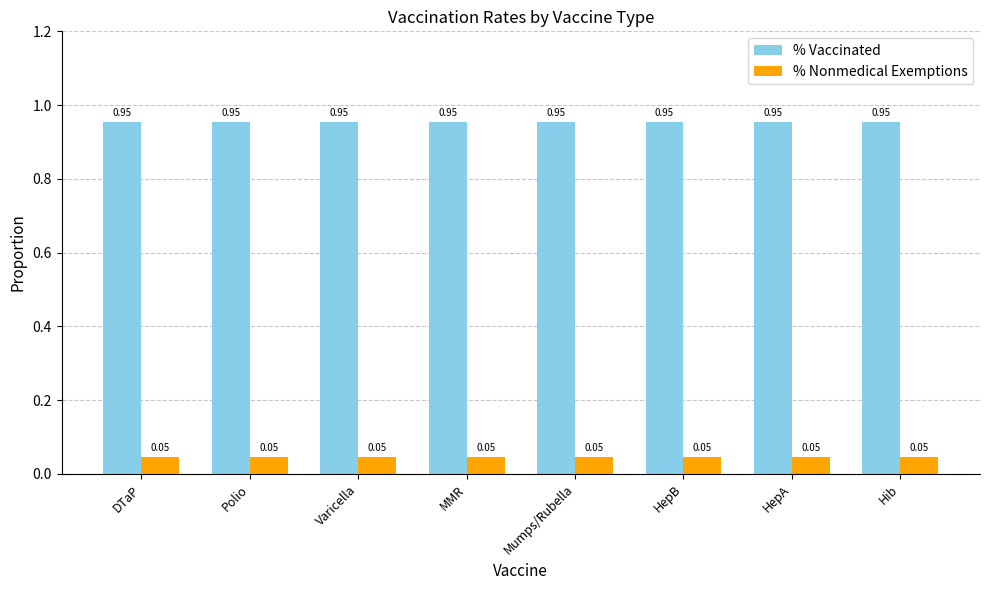

What is the sum of the % Vaccinated values at Mumps/Rubella and HepB?

1.9